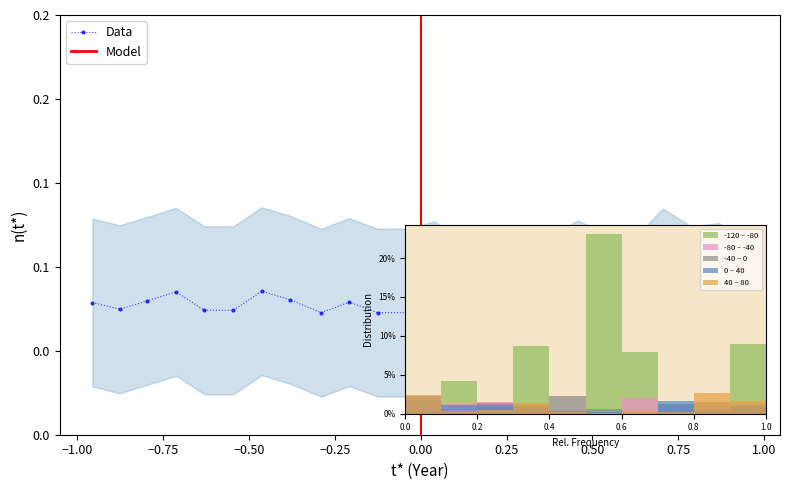

What is the value of the Data bar at the 16th from the left?

0.1